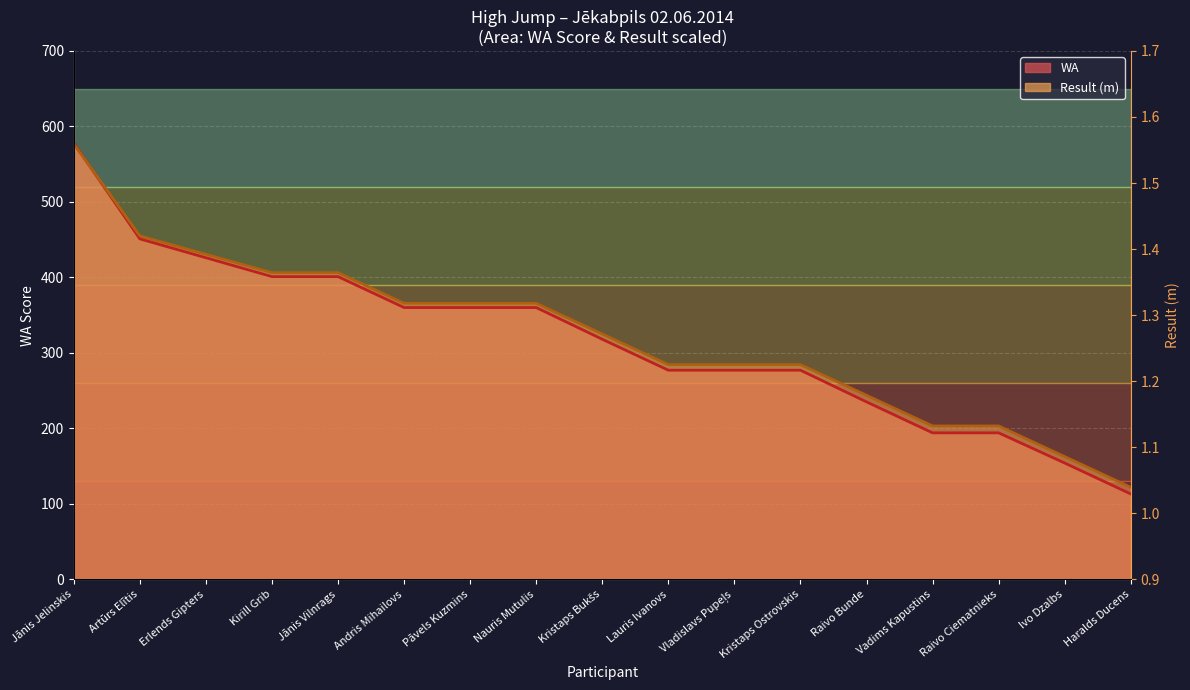

How many intersections are there between Result and WA?

1